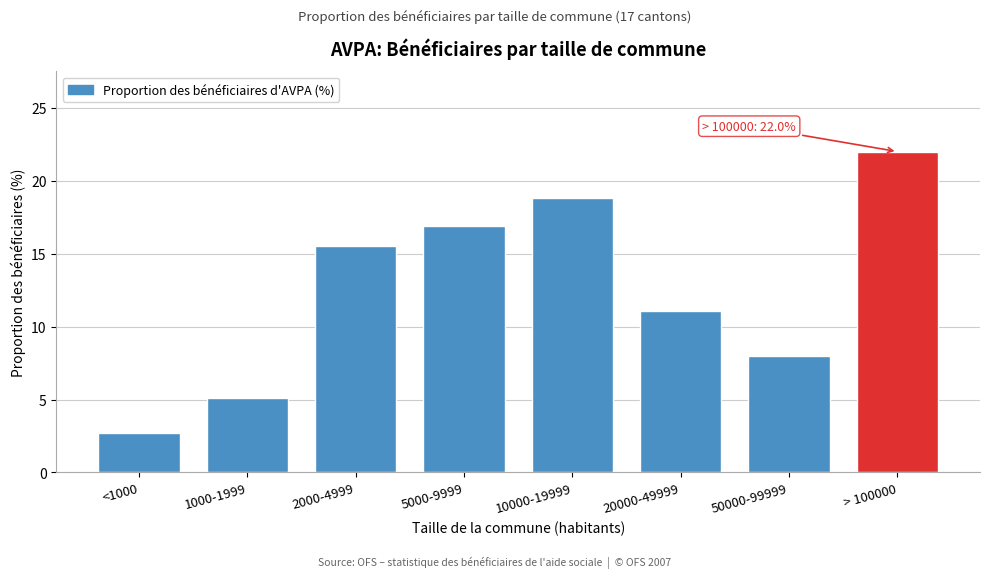

Reading left to right, transcribe all the data shown in this chart.

2.7	5.1	15.5	16.9	18.8	11.1	8.0	22.0